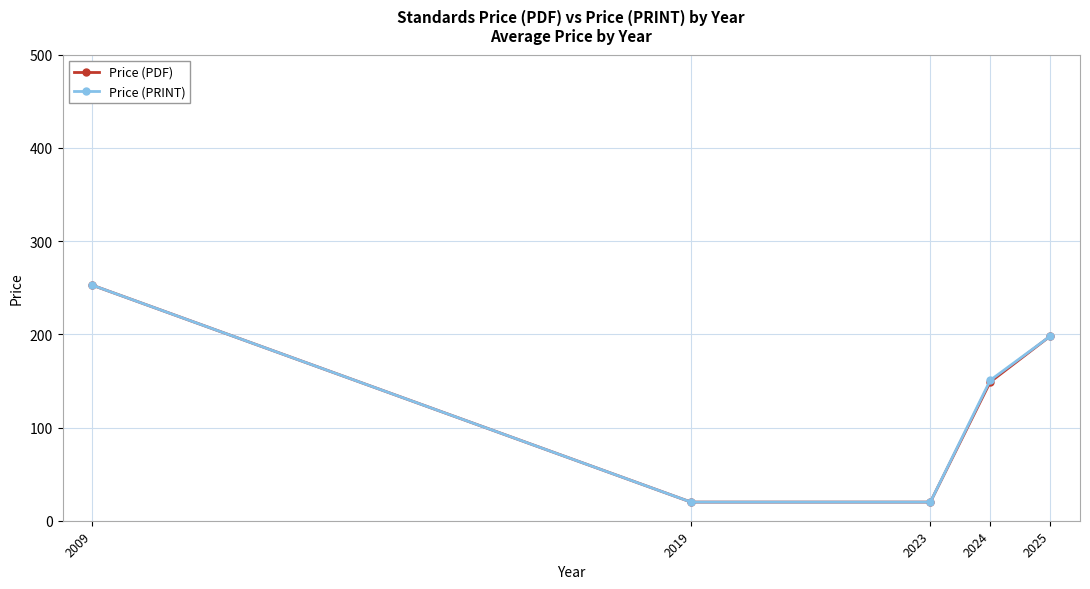

What is the maximum value shown in the chart?

252.7